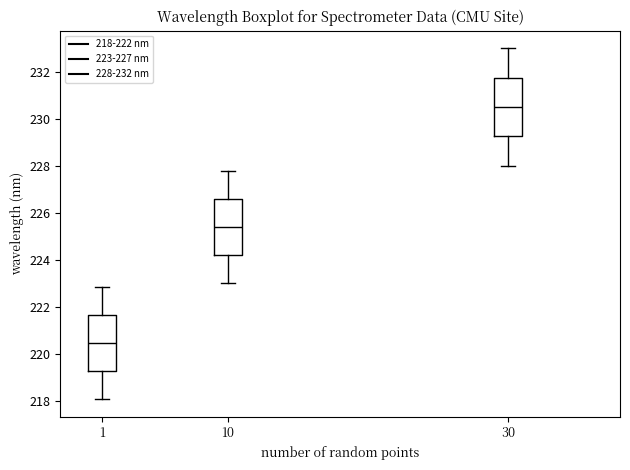

Reading left to right, transcribe this box plot: for each box, give where its median line is, the range the box spans, and where its two whiskers end, as read against the y-axis. The values are not printed on the chart, so give them approximately, as read against the axis.

1: median 220.4, box 219.2 to 221.6, whiskers 218.0 to 222.8
10: median 225.4, box 224.2 to 226.6, whiskers 223.0 to 227.8
30: median 230.6, box 229.2 to 231.8, whiskers 228.0 to 233.0